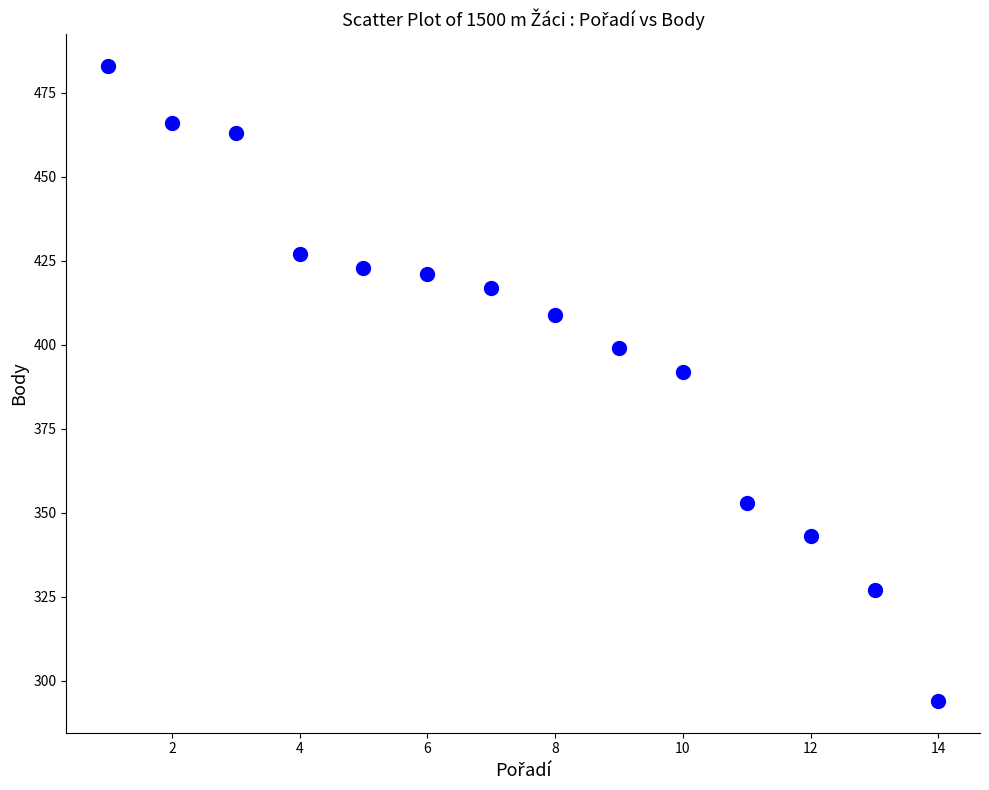

What is the range of X values (max minus min)?

13